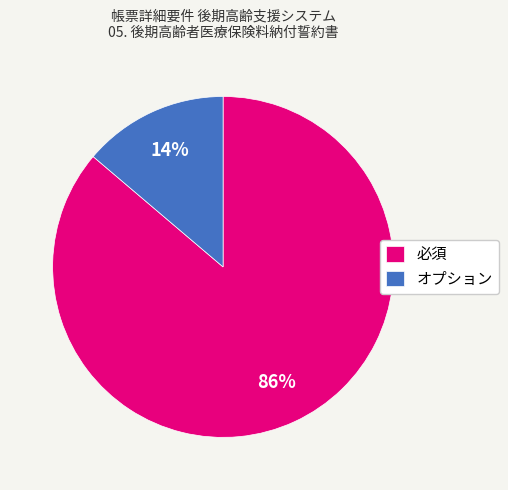

How many segments does this pie chart have?

2